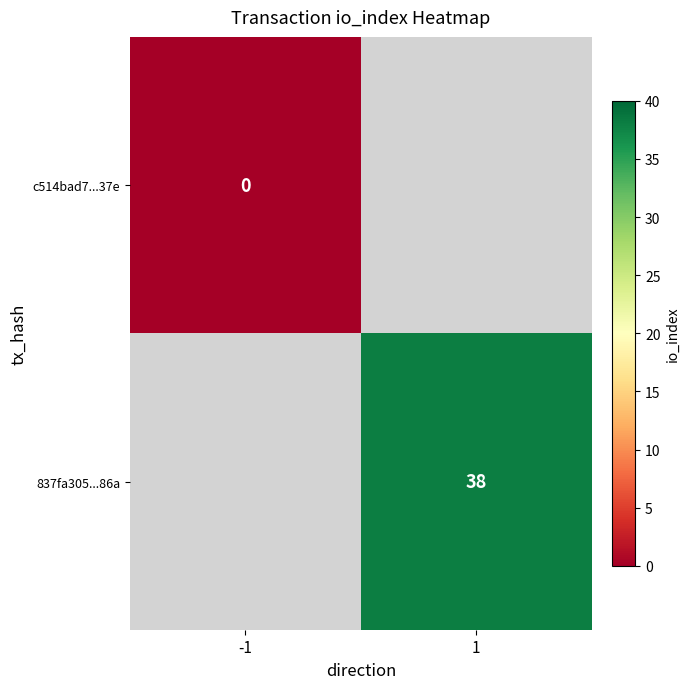

The value of 837fa305...86a at 1 is 38. True or false?

True